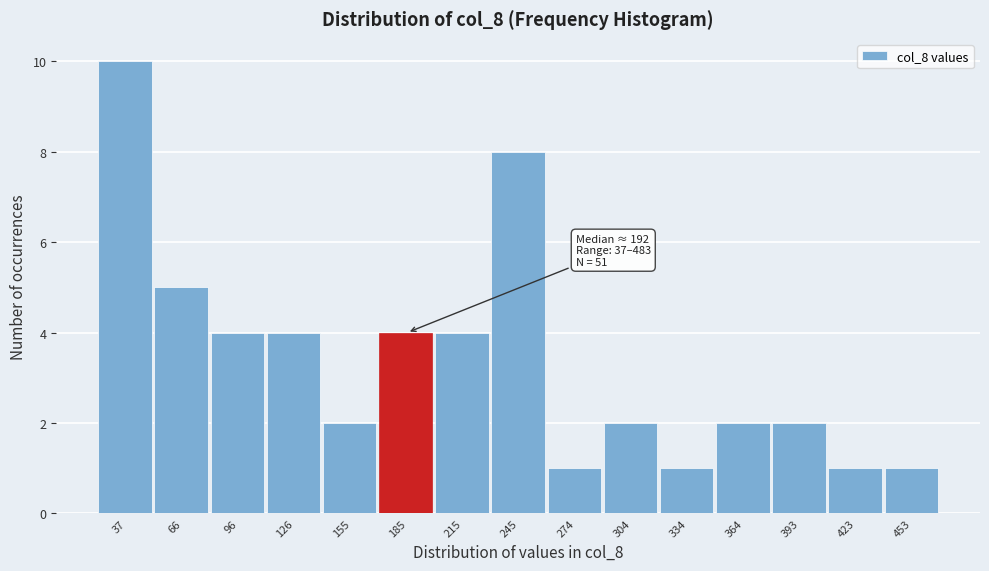

Reading left to right, transcribe all the data shown in this chart.

37=10	66=5	96=4	126=4	155=2	185=4	215=4	245=8	274=1	304=2	334=1	364=2	393=2	423=1	453=1